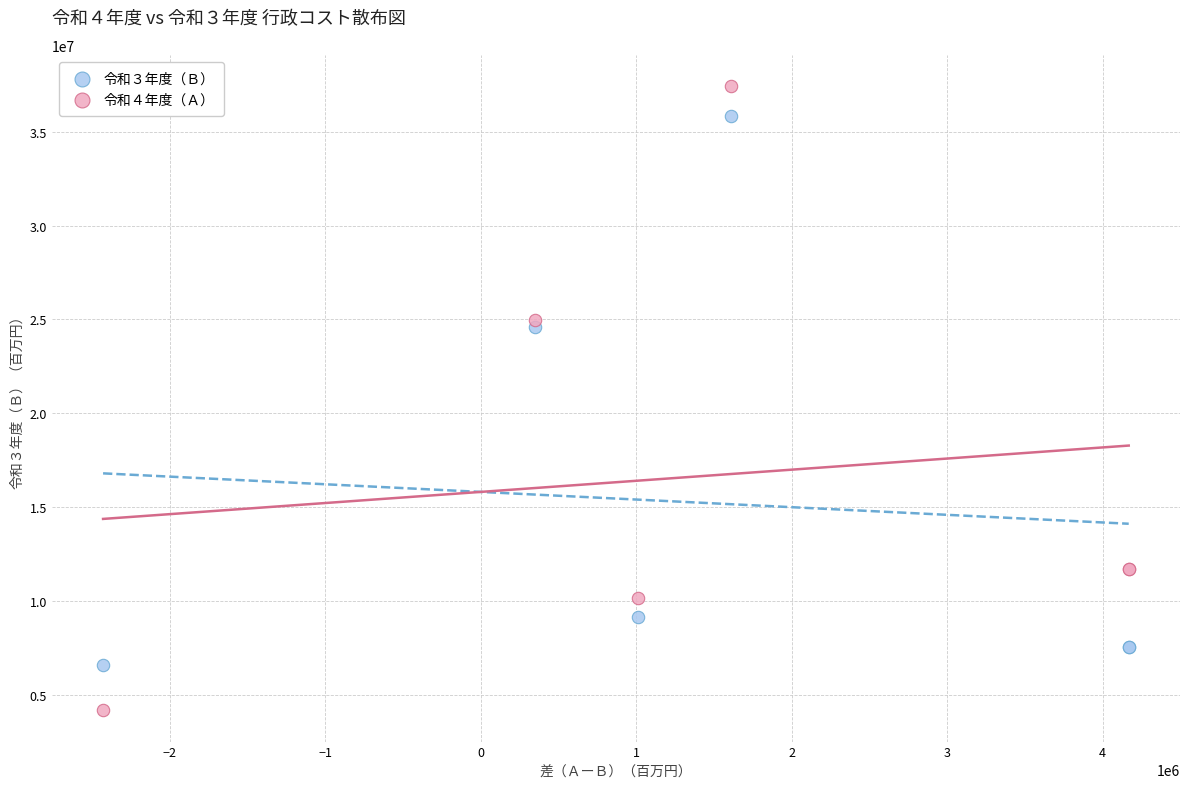

Which series contains the highest Y value?

令和４年度（Ａ）